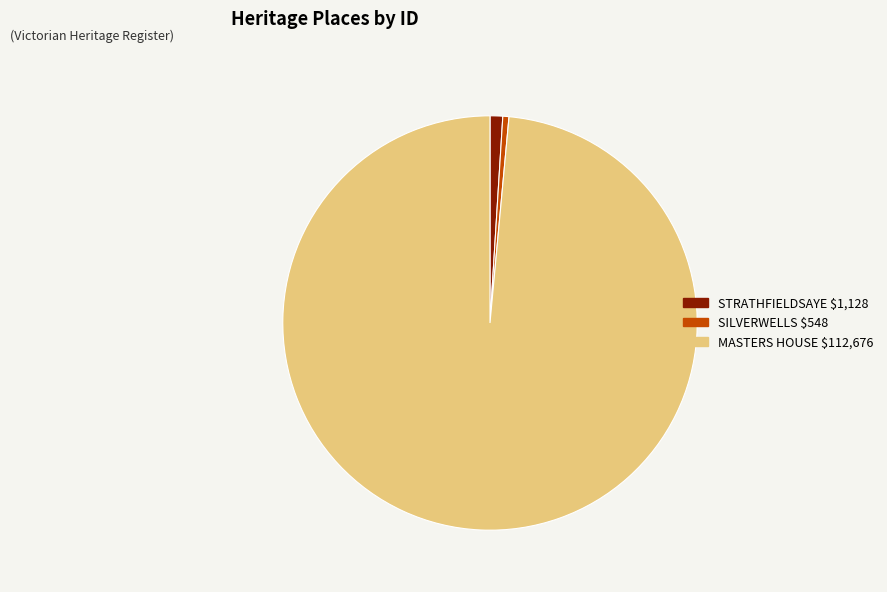

True or false: MASTERS HOUSE accounts for 99% of the total.

True